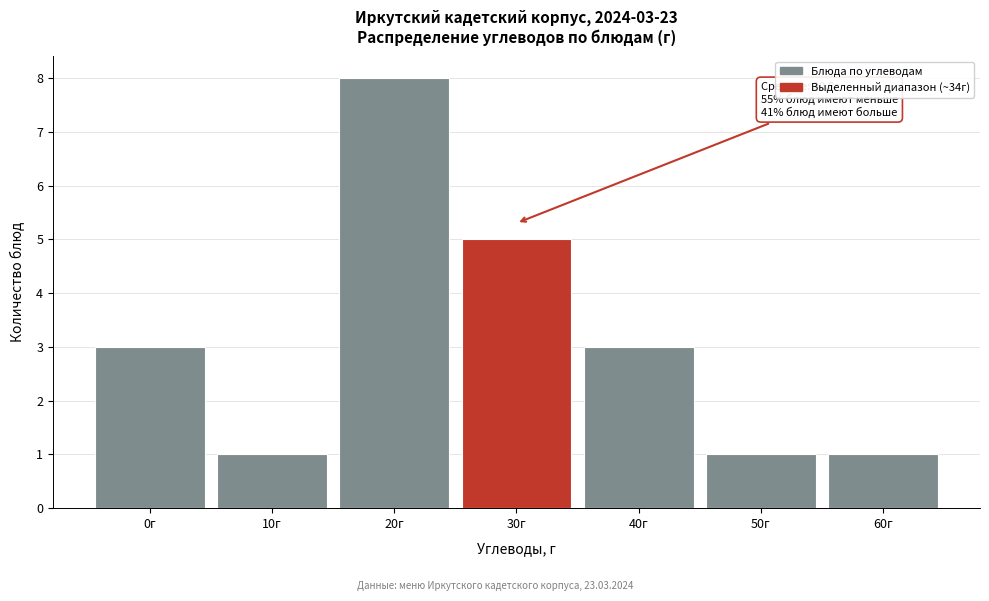

Reading left to right, list all the values displayed in this chart.

0г=3	10г=1	20г=8	30г=5	40г=3	50г=1	60г=1